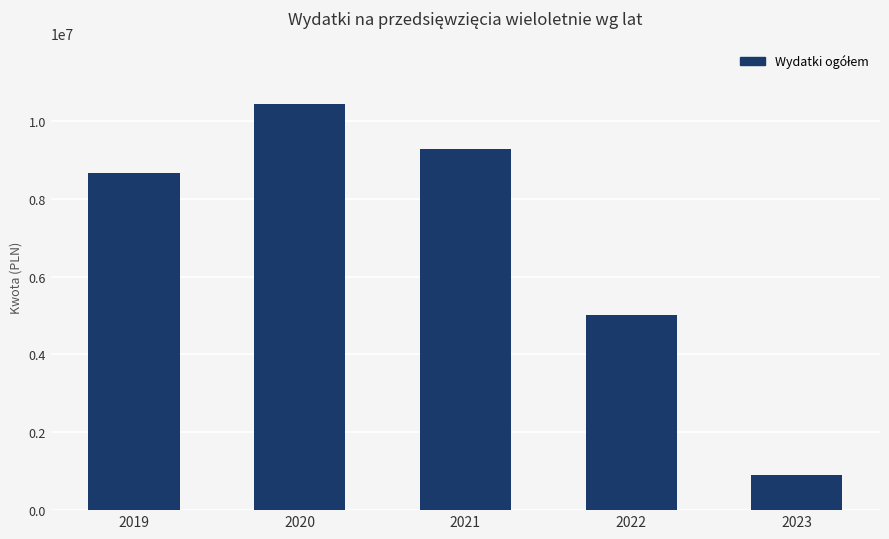

At which category does the chart reach its peak across all series?

2020